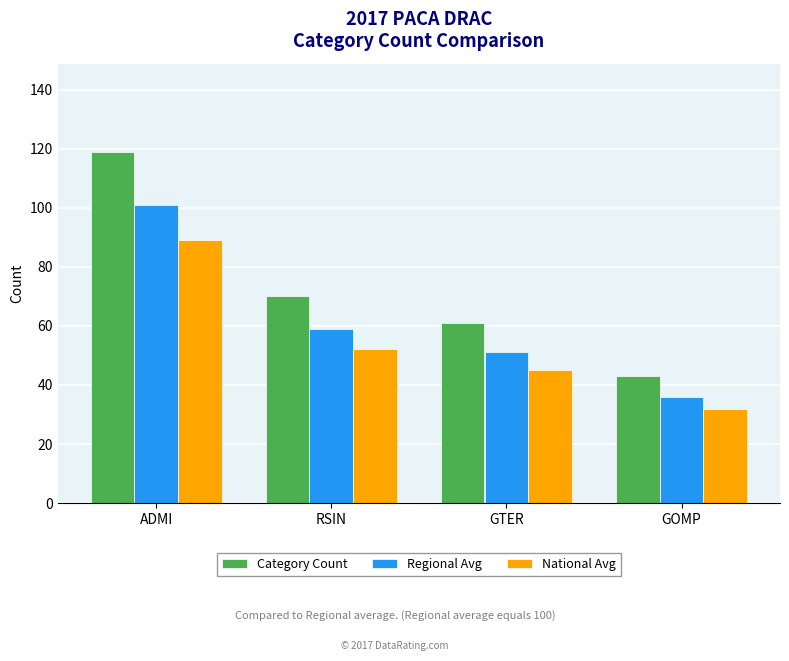

Where is National Avg nearest to the value 60?

RSIN